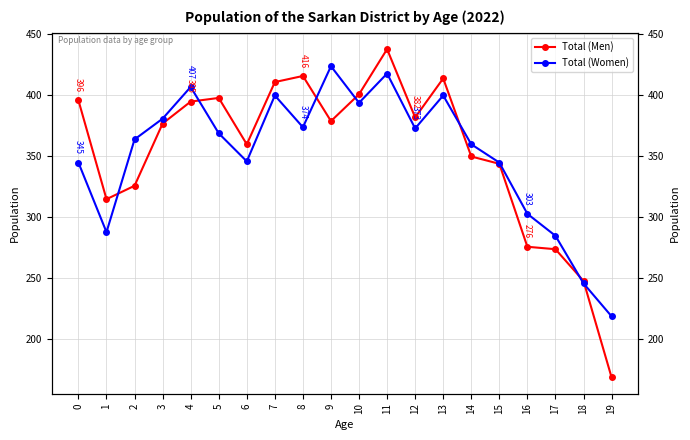

Where is the first local maximum for Total (Men)?

5